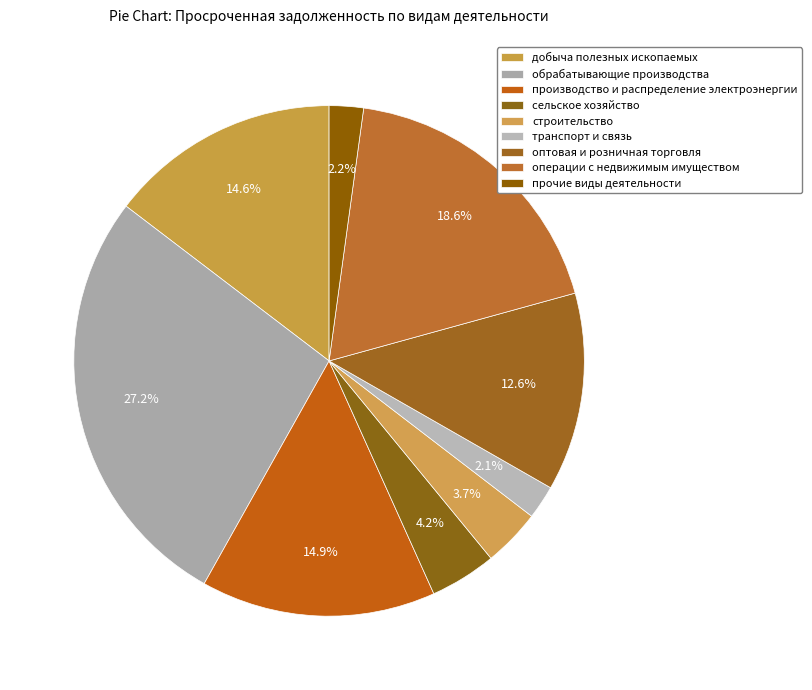

Count the number of slices in the pie.

9